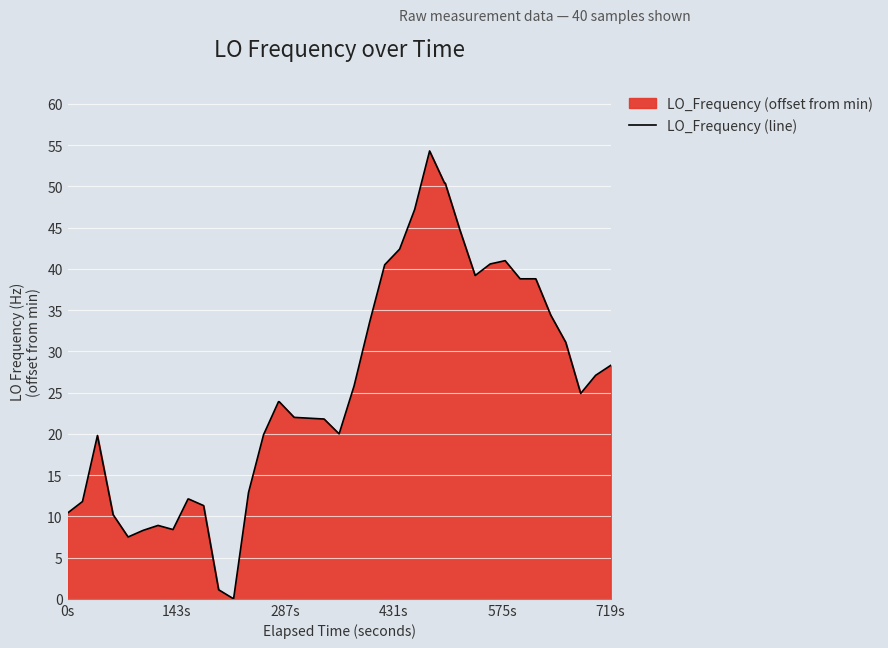

What is the difference between the maximum and second lowest values?

53.2